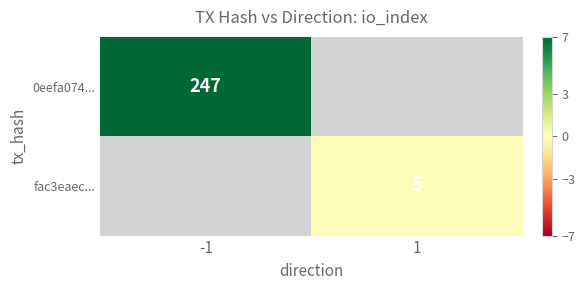

The 0eefa074... series shows 247 at -1. True or false?

True